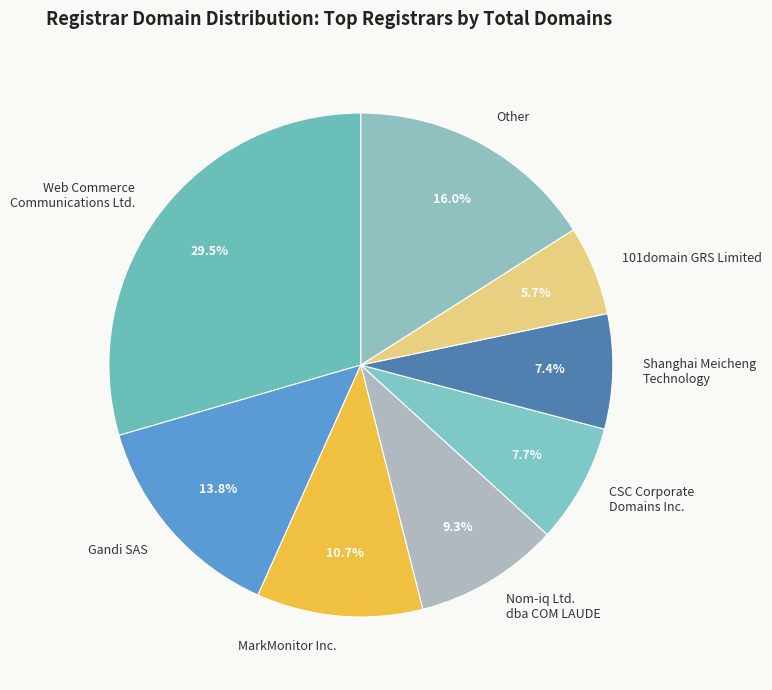

Approximately how many times larger is the value at CSC Corporate Domains Inc. compared to Other?

0.5